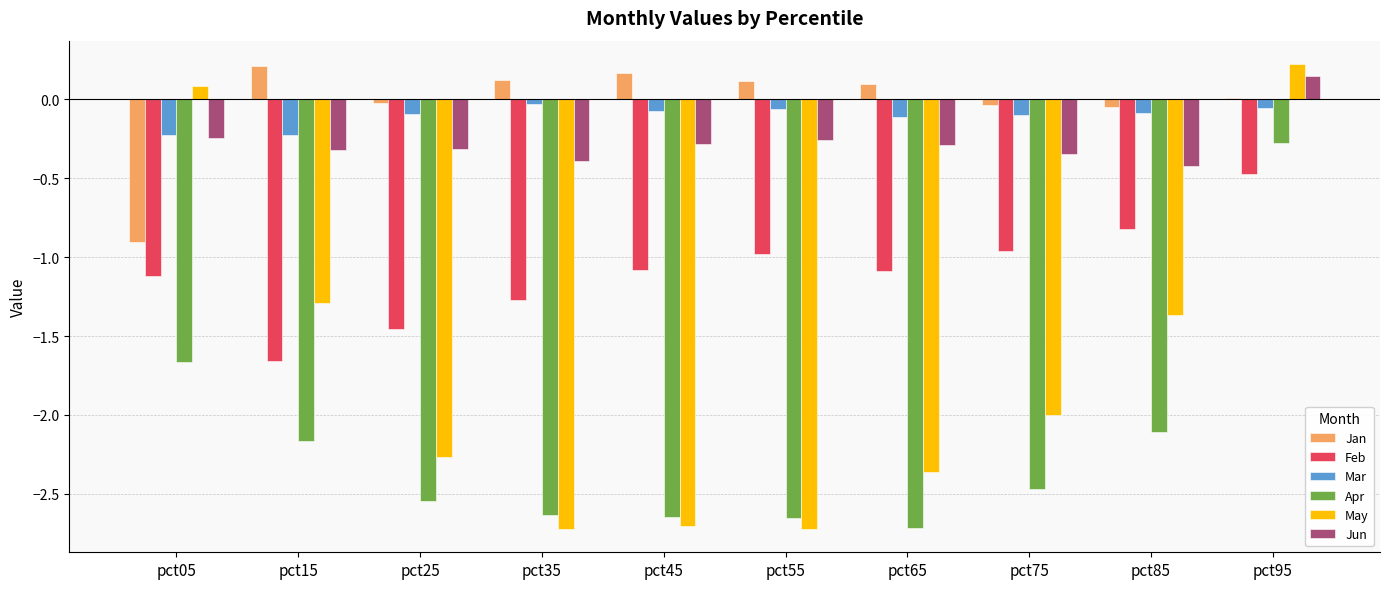

How many data points does each series have?

10